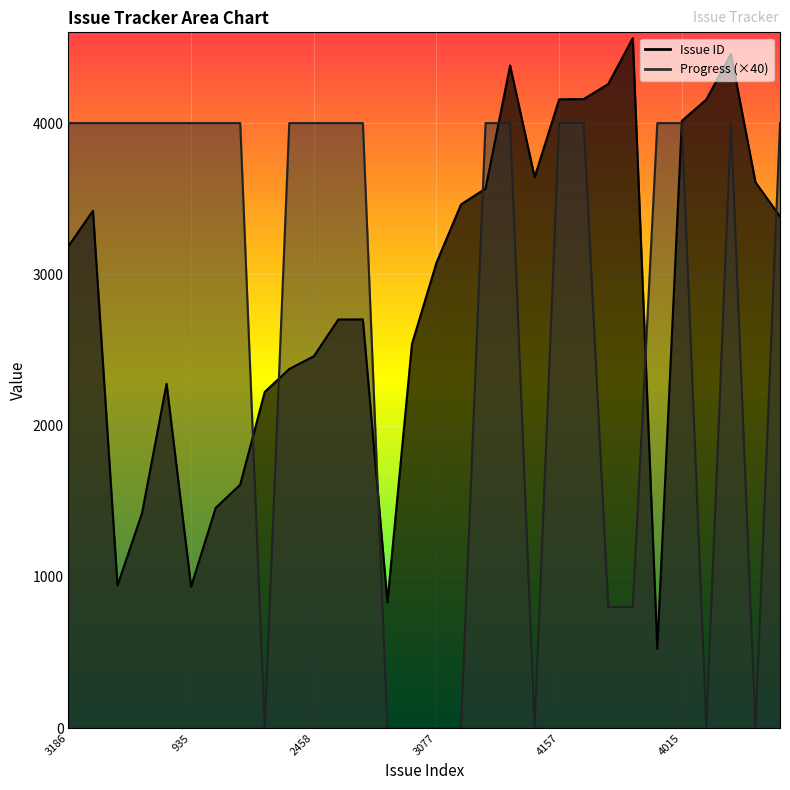

How many data points in Issue ID are above 3186?

14